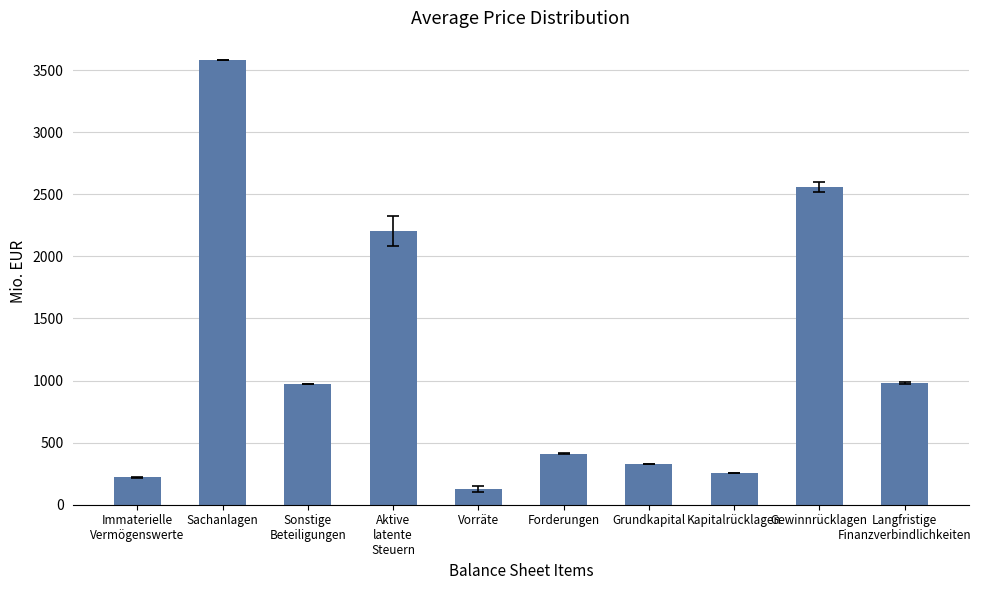

What is the label of the 10th bar from the right?

Immaterielle
Vermögenswerte